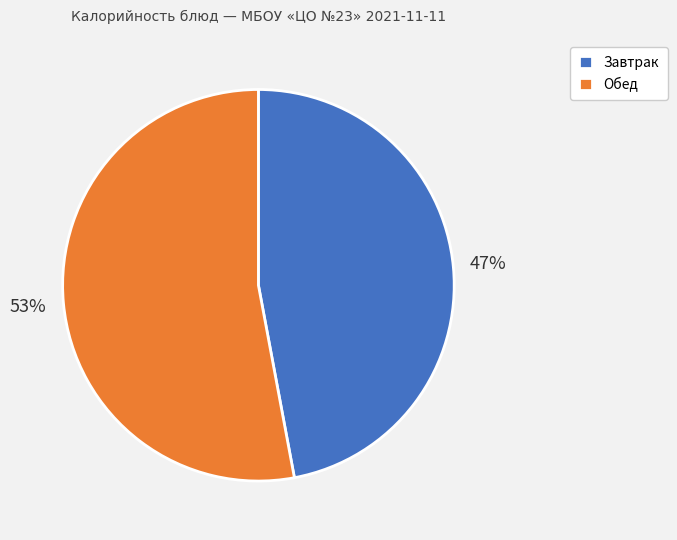

To the nearest percent, what portion does Завтрак represent?

47%